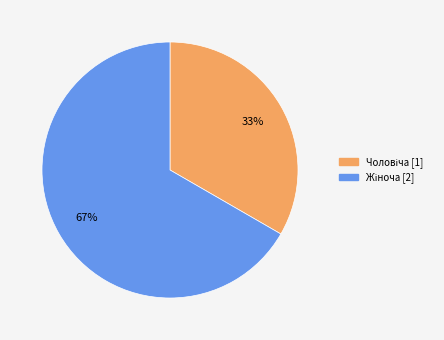

Is there any slice that represents more than half of the pie?

Yes